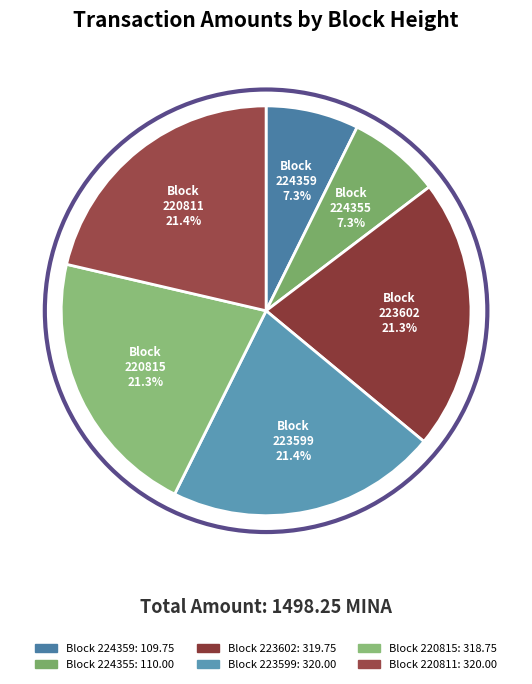

What is the largest slice in the pie chart?

223599